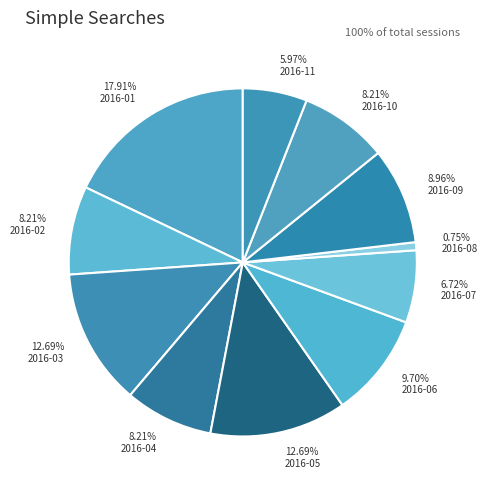

How many segments does this pie chart have?

11